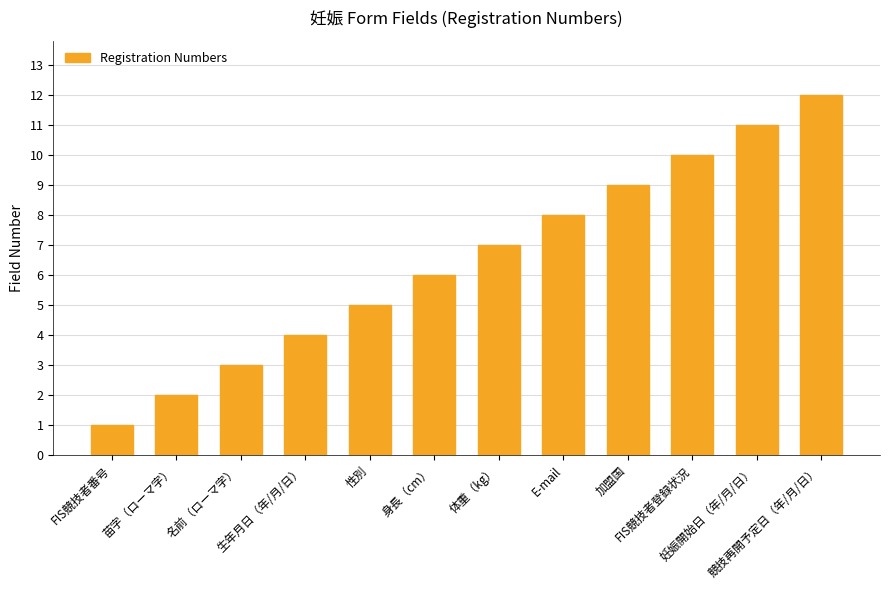

Count the number of data series in this chart.

1